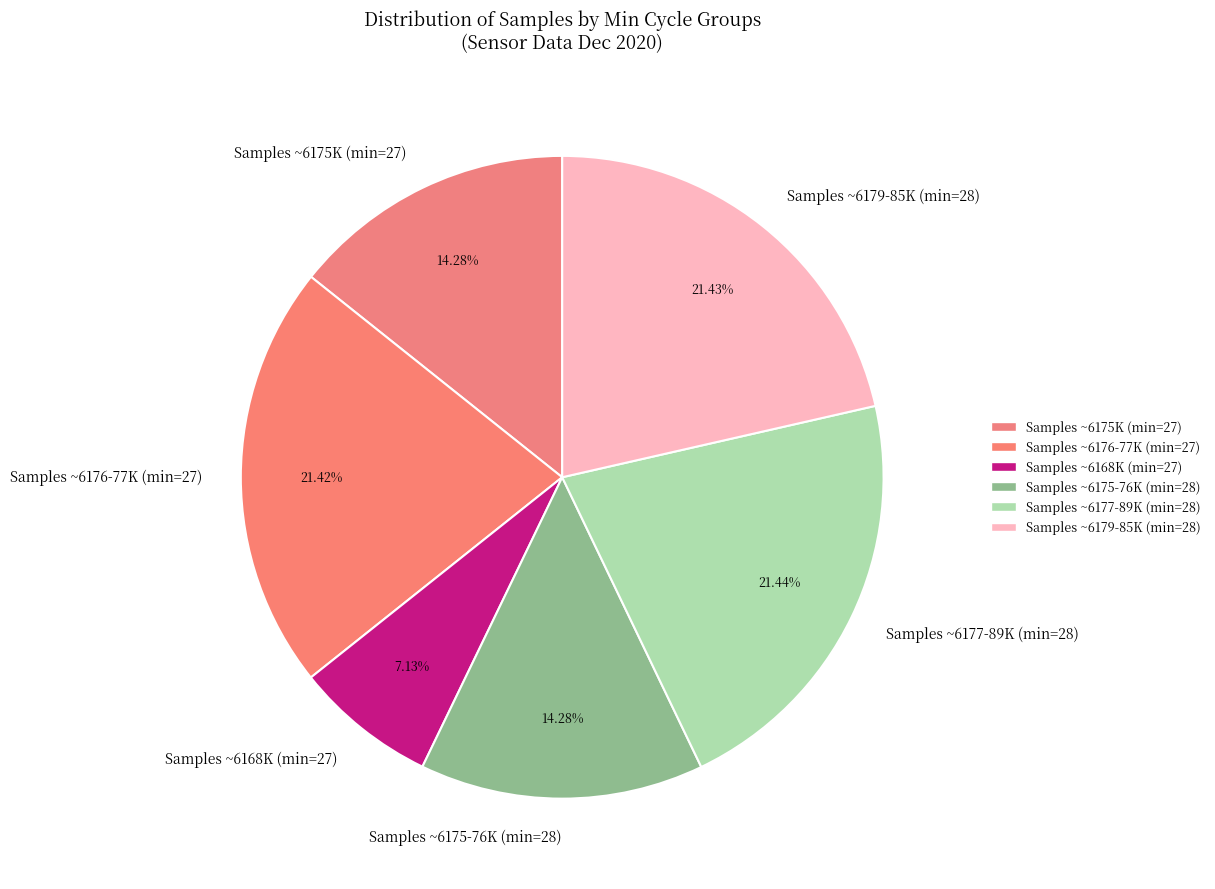

Which has a higher value, Samples ~6175K (min=27) or Samples ~6176-77K (min=27)?

Samples ~6176-77K (min=27)